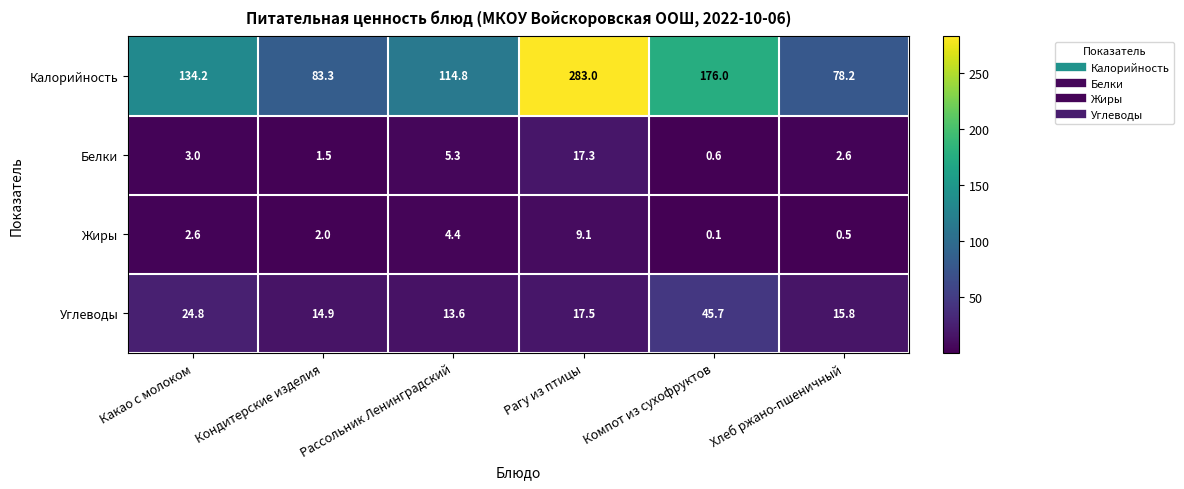

At Какао с молоком, list the series in order from smallest to largest.

Жиры, Белки, Углеводы, Калорийность